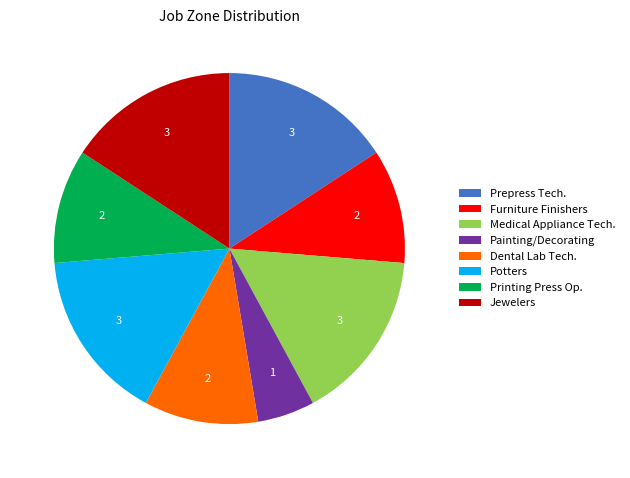

How many segments does this pie chart have?

8